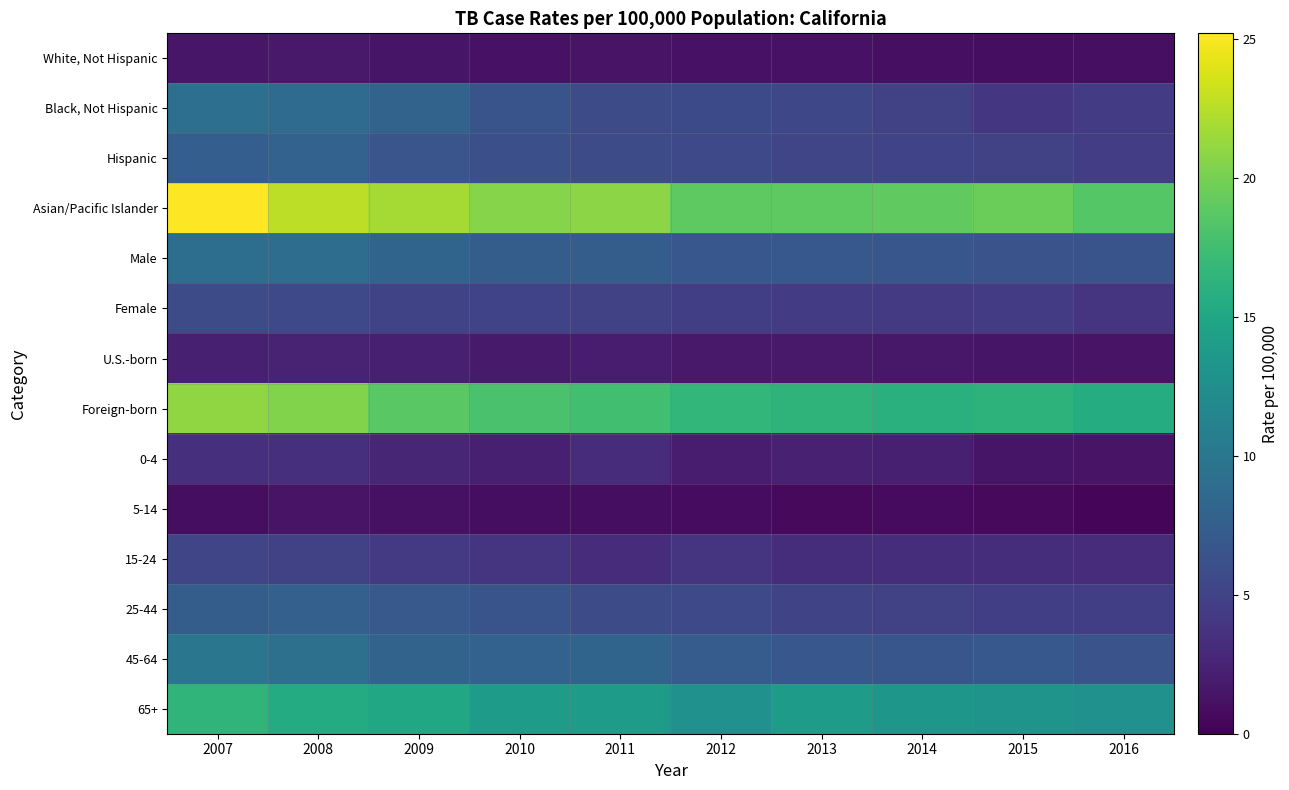

What is the smallest value displayed?

0.3